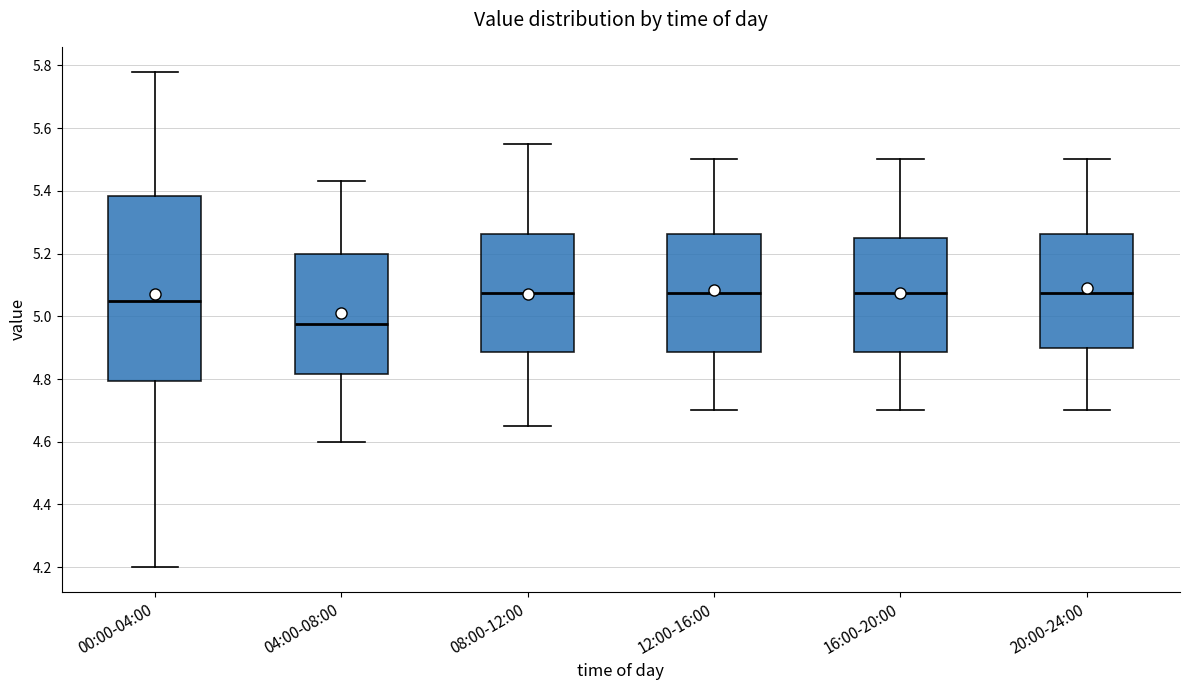

Where is the upper edge of the box for 08:00-12:00 on the y-axis? The values are not printed on the chart, so give them approximately, as read against the axis.

5.26